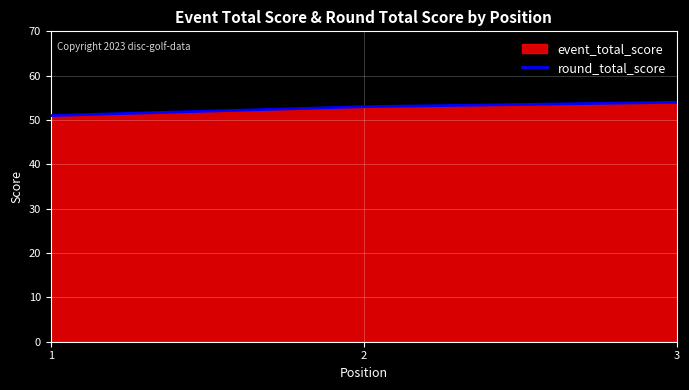

Rank the categories by value from lowest to highest.

1, 2, 3